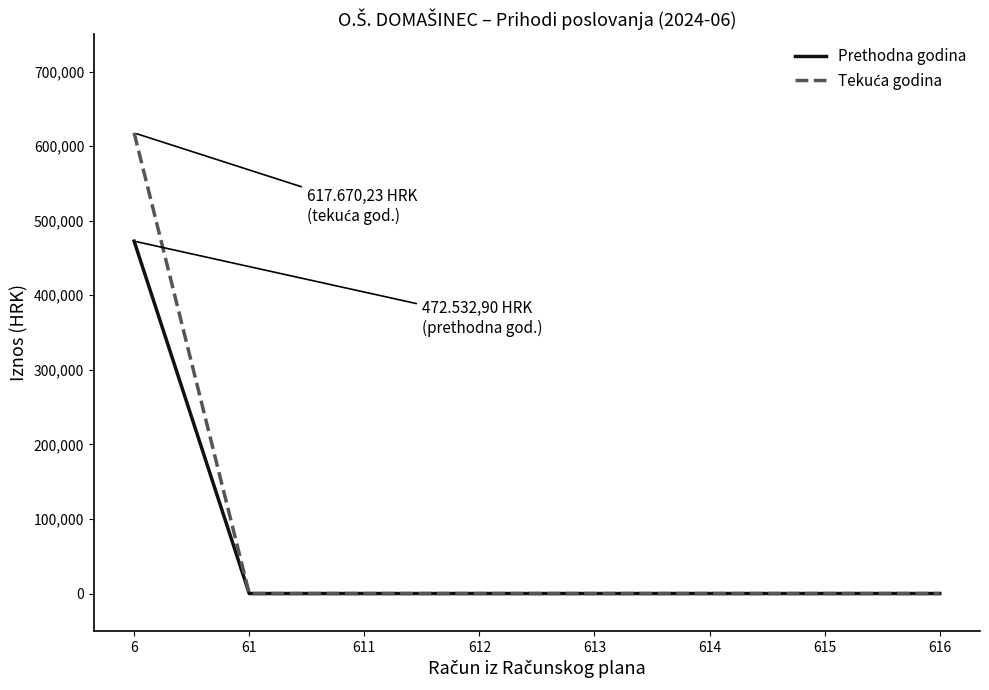

What is the greatest value displayed?

617670.2